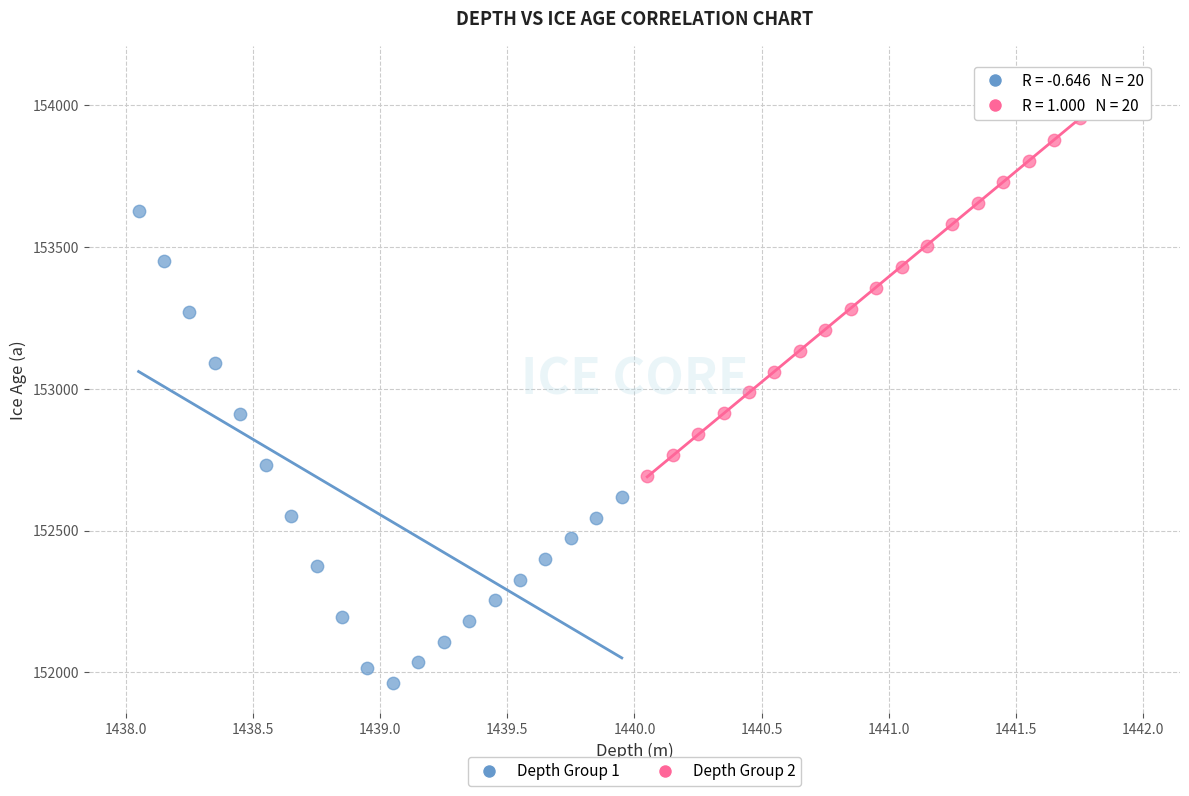

What are all the series names shown in the legend?

Depth Group 1, Depth Group 2